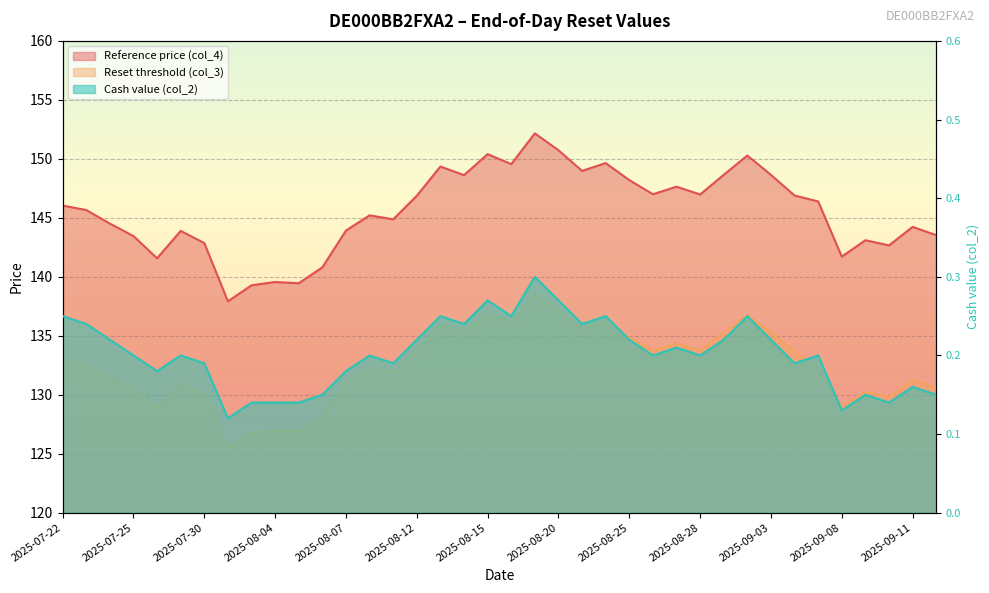

What is the label of the 14th point from the left?

2025-08-08